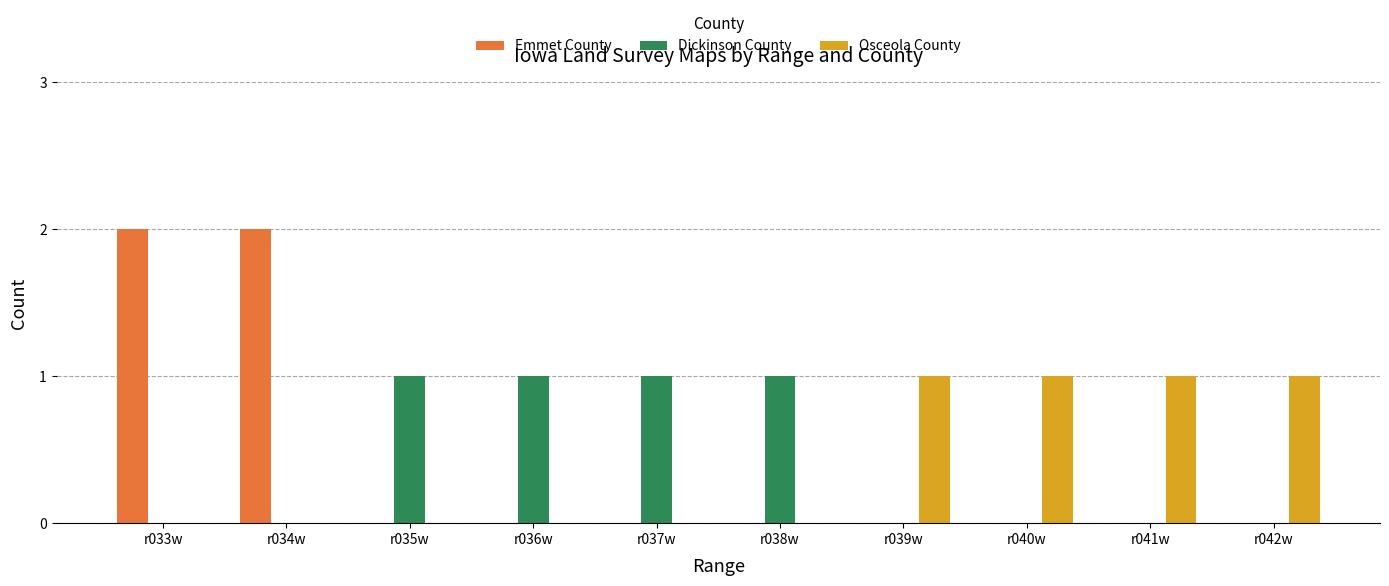

The value of Emmet County at r036w is 1. True or false?

False